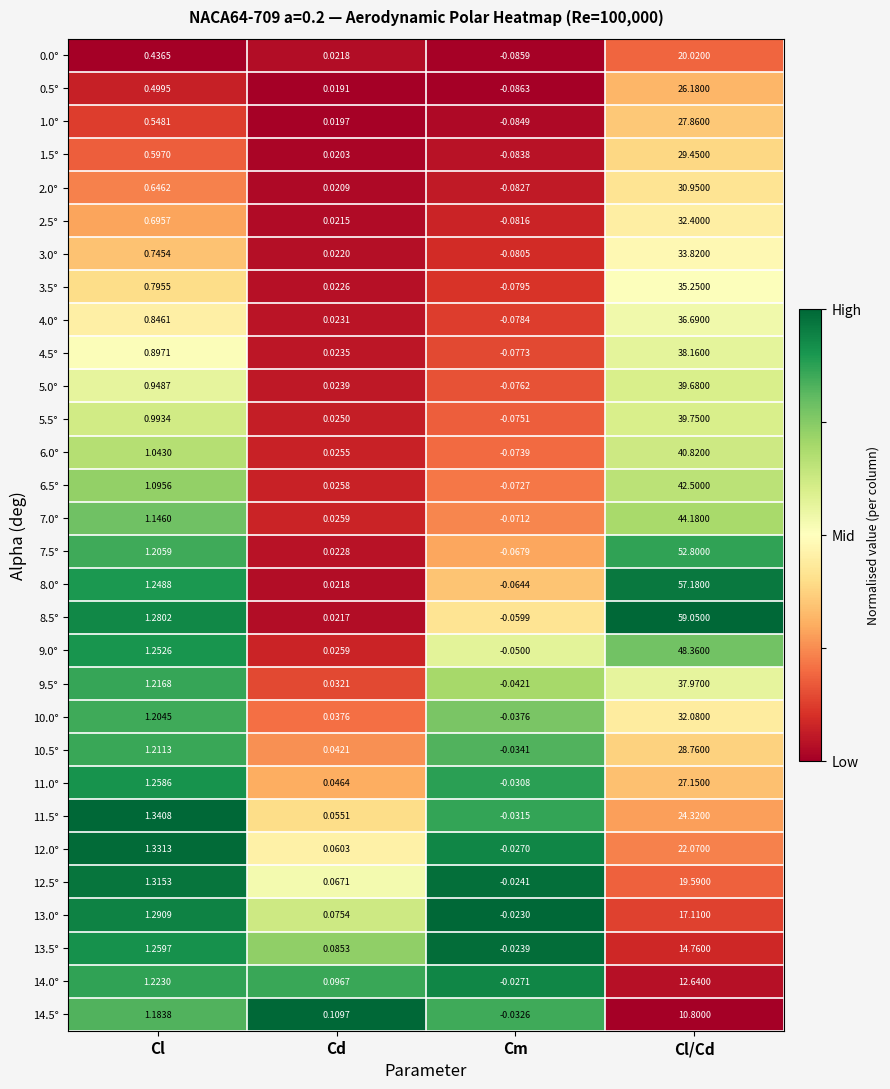

Between Cd and Cl/Cd, which series saw the biggest shift?

8.5°